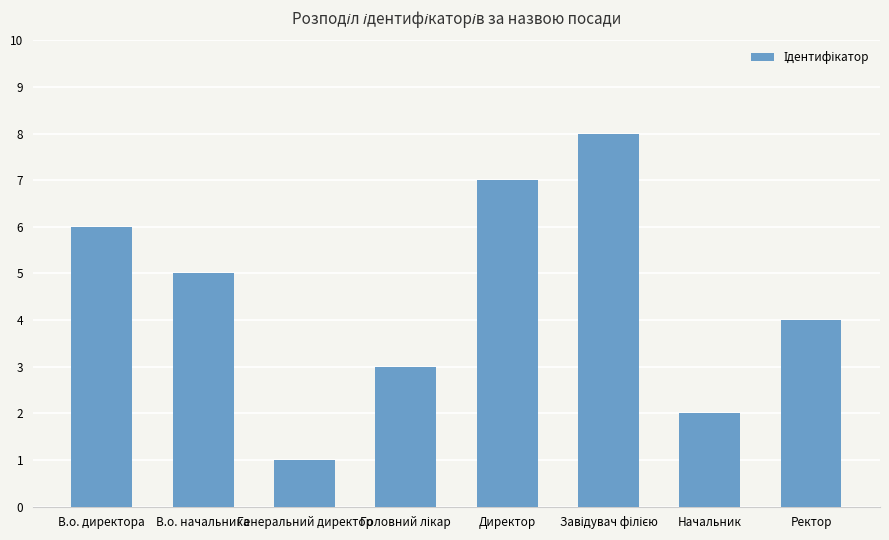

Which label corresponds to the smallest value in the chart?

Генеральний директор